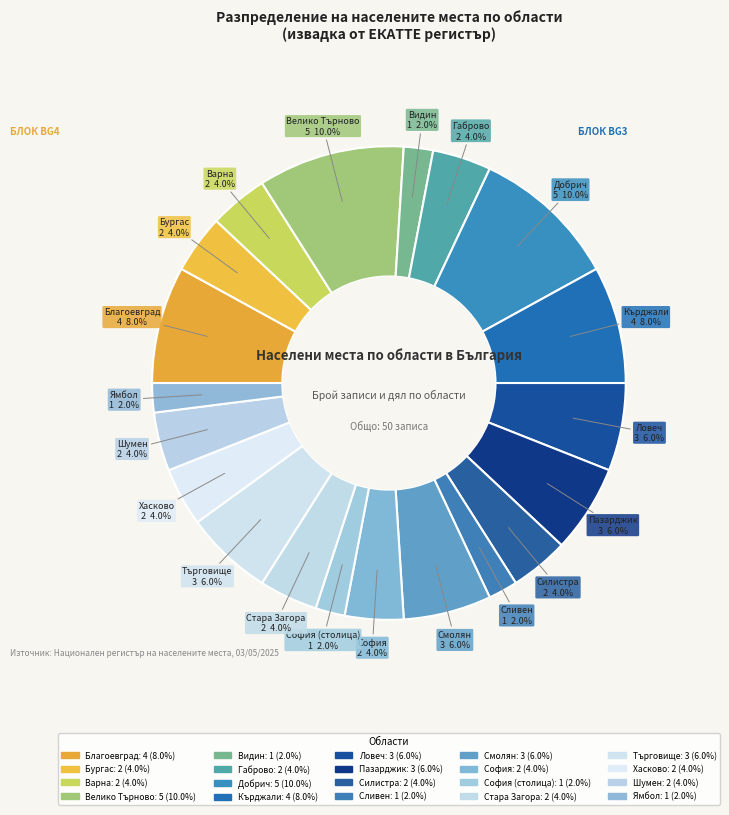

Count the number of slices in the pie.

20